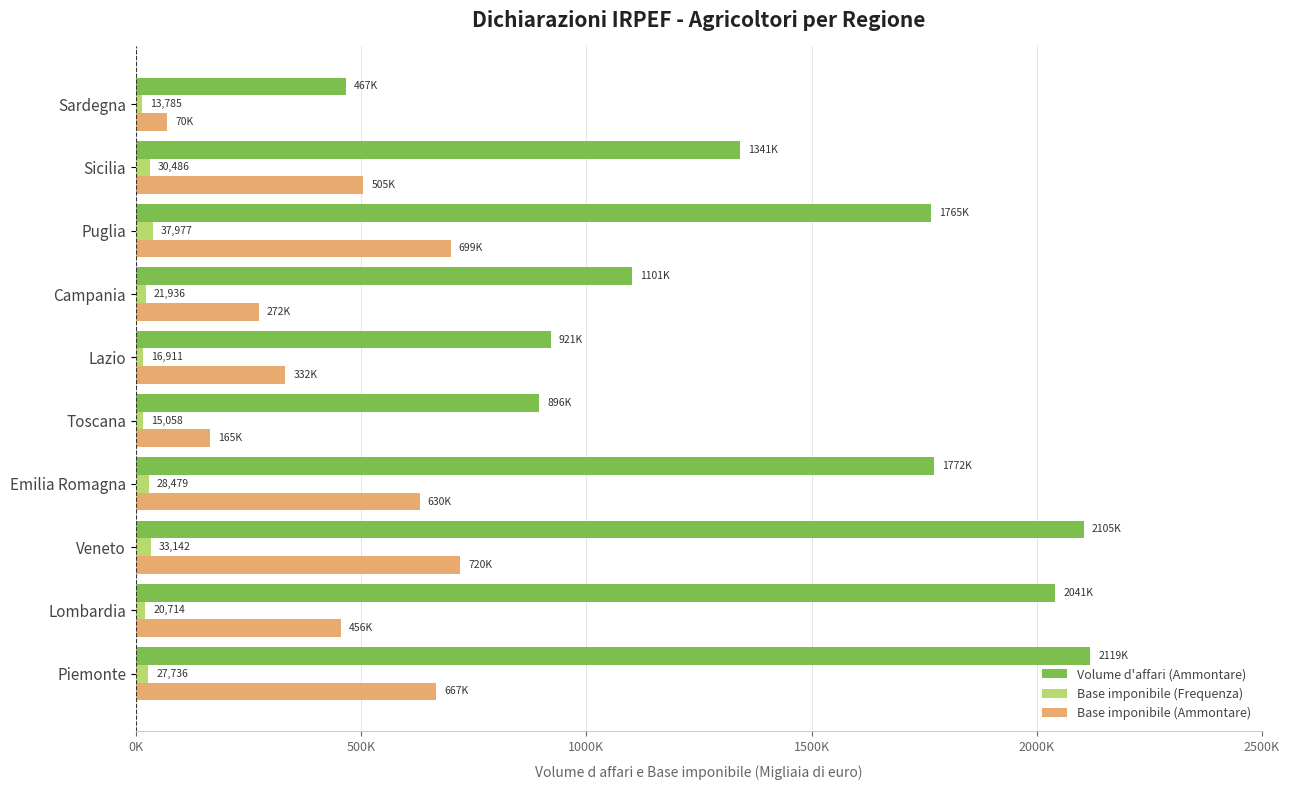

What are all the series names shown in the legend?

Volume d'affari (Ammontare), Base imponibile (Frequenza), Base imponibile (Ammontare)